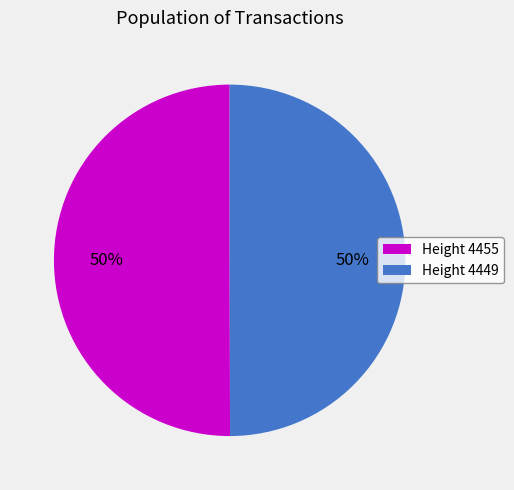

Is it true that Height 4455 is 43% of the pie?

False